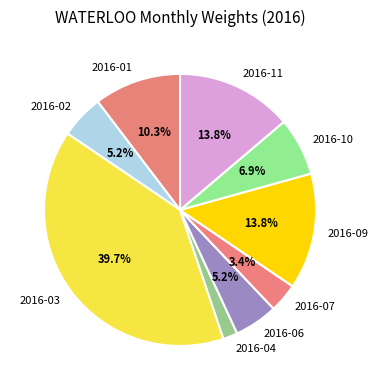

The 2016-04 slice represents 2% of the pie. True or false?

True